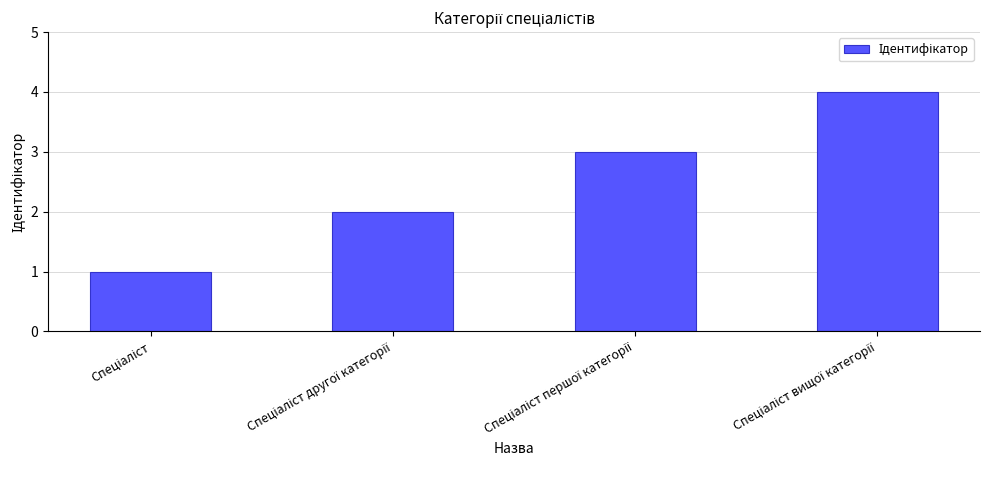

Count the values in the range 2 to 4.

3